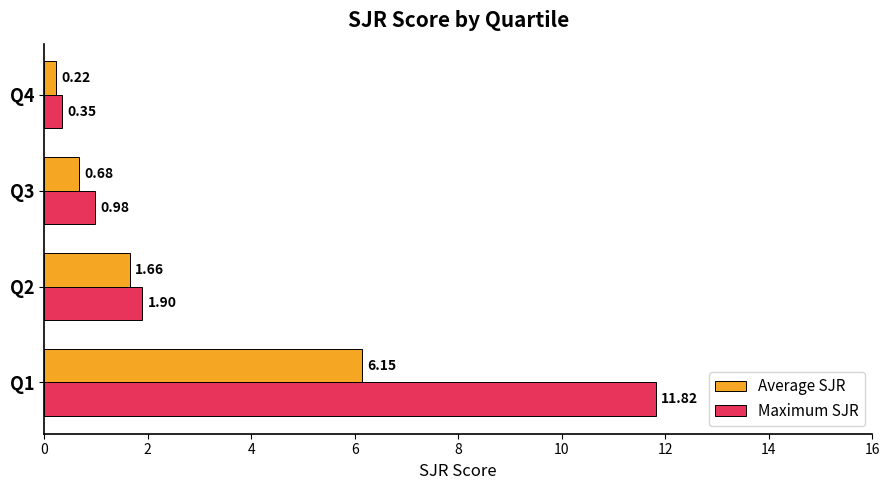

What is the total value across all series at Q4?

0.6